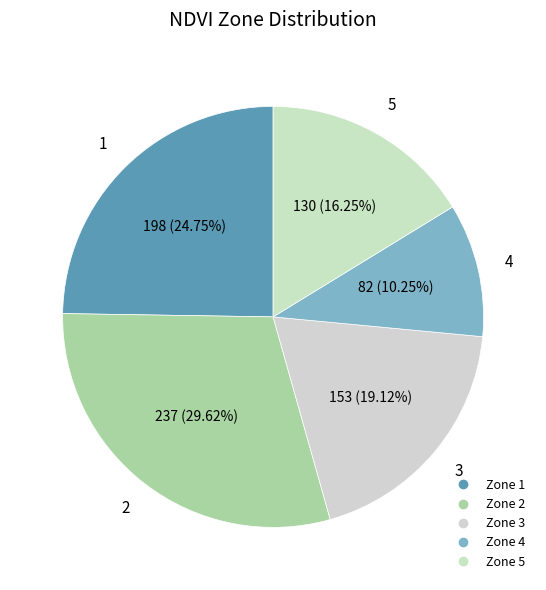

To the nearest percent, what is the difference between the Zone 5 and Zone 2 slice percentages?

13%